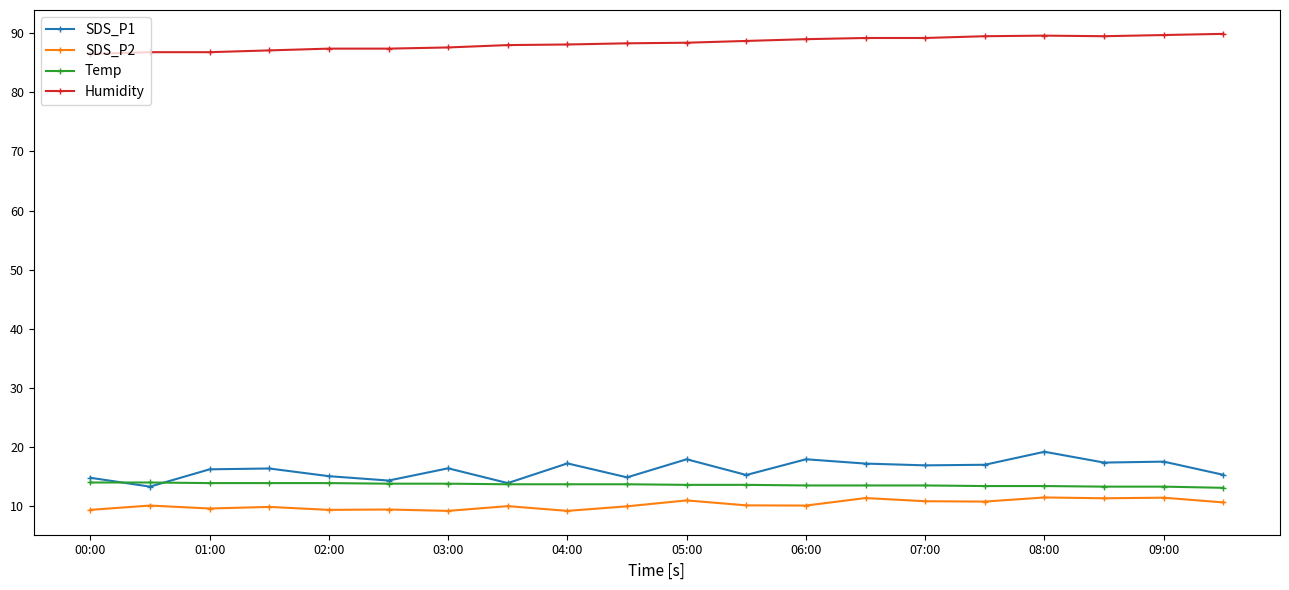

True or false: SDS_P2 and SDS_P1 intersect in this chart.

False